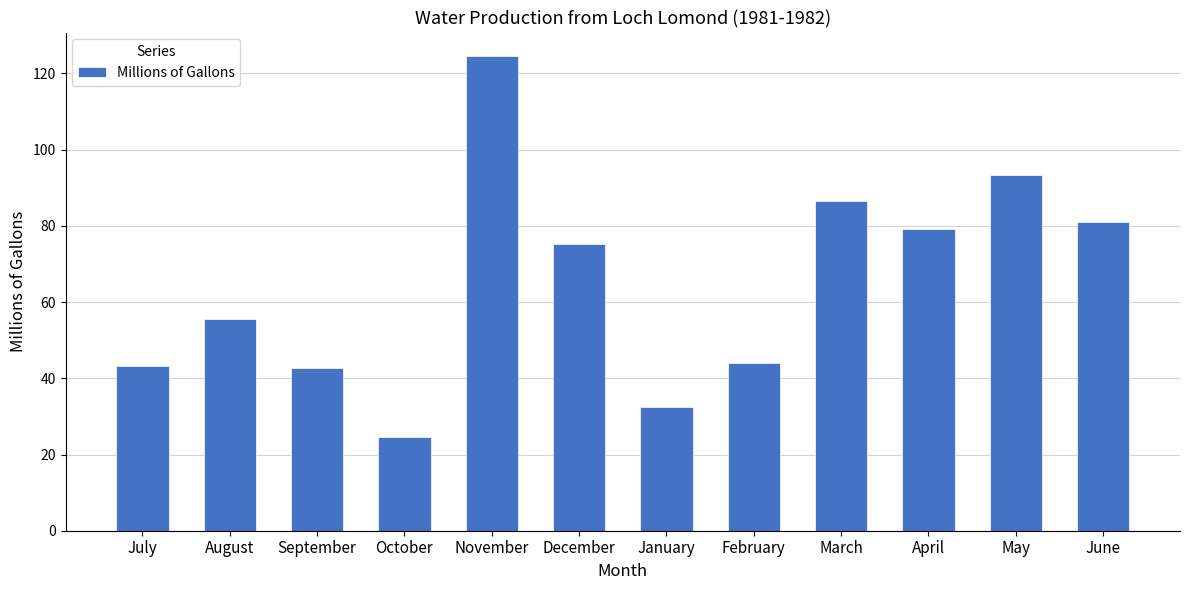

What is the ratio of the value at October to the value at December?

0.3